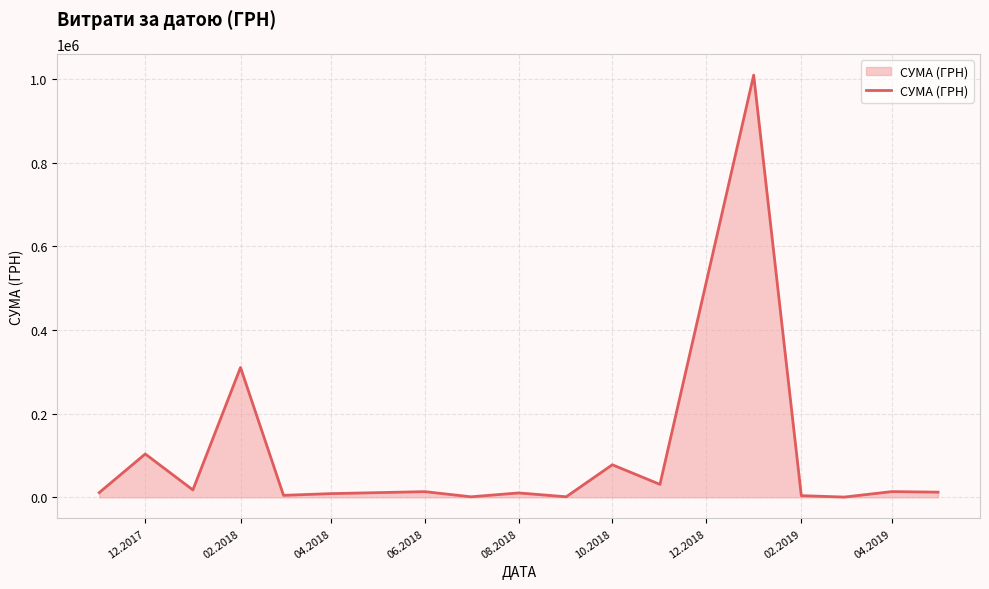

What is the difference between the maximum and minimum values?

1008234.5